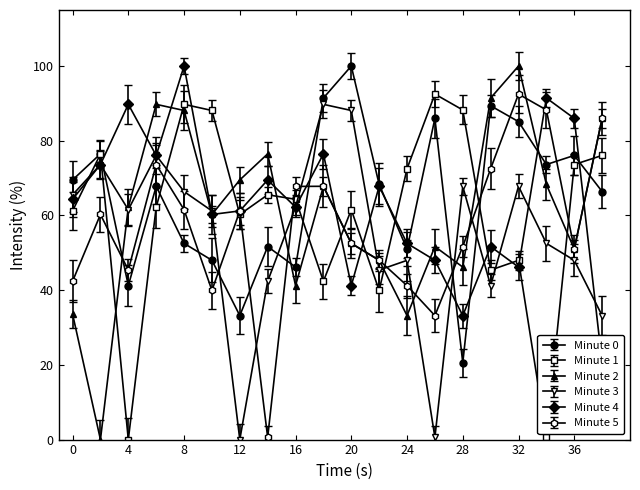

The Minute 3 series shows 98.7 at 8. True or false?

False